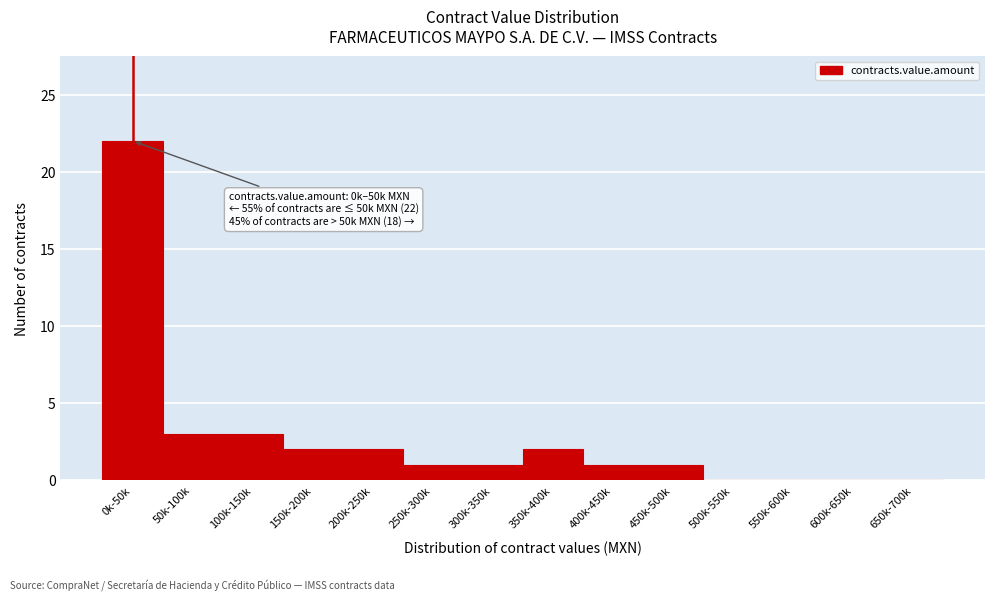

Reading left to right, list all the values displayed in this chart.

0k-50k=22	50k-100k=3	100k-150k=3	150k-200k=2	200k-250k=2	250k-300k=1	300k-350k=1	350k-400k=2	400k-450k=1	450k-500k=1	500k-550k=0	550k-600k=0	600k-650k=0	650k-700k=0